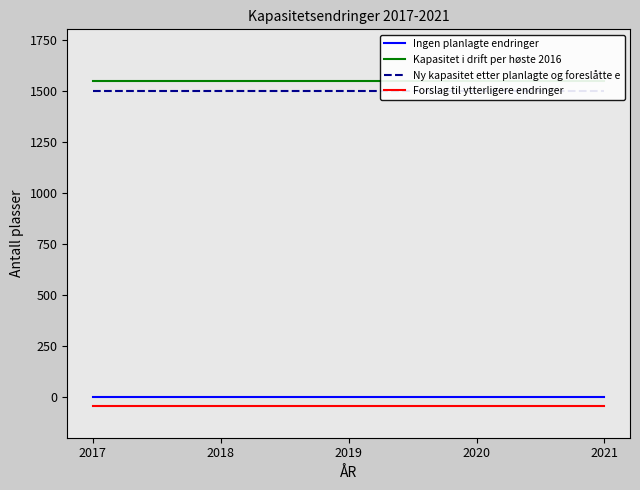

What is the total value across all series at 2019?

3000